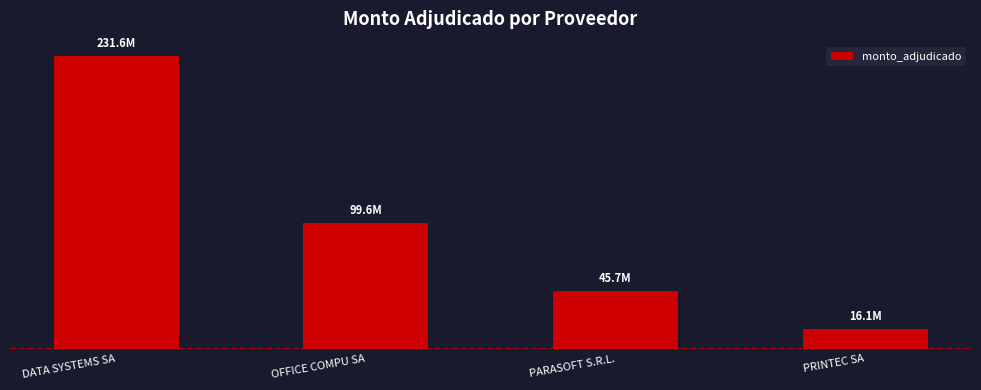

What value does the data have at DATA SYSTEMS SA, to the nearest 100?

231604200